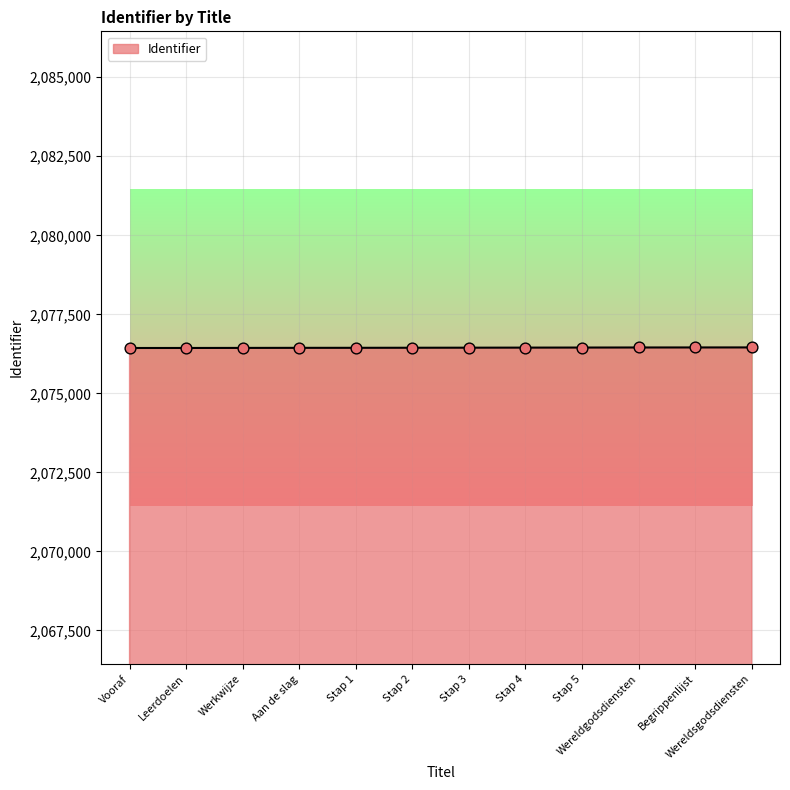

What is the ratio of the value at Leerdoelen to the value at Aan de slag?

1.0